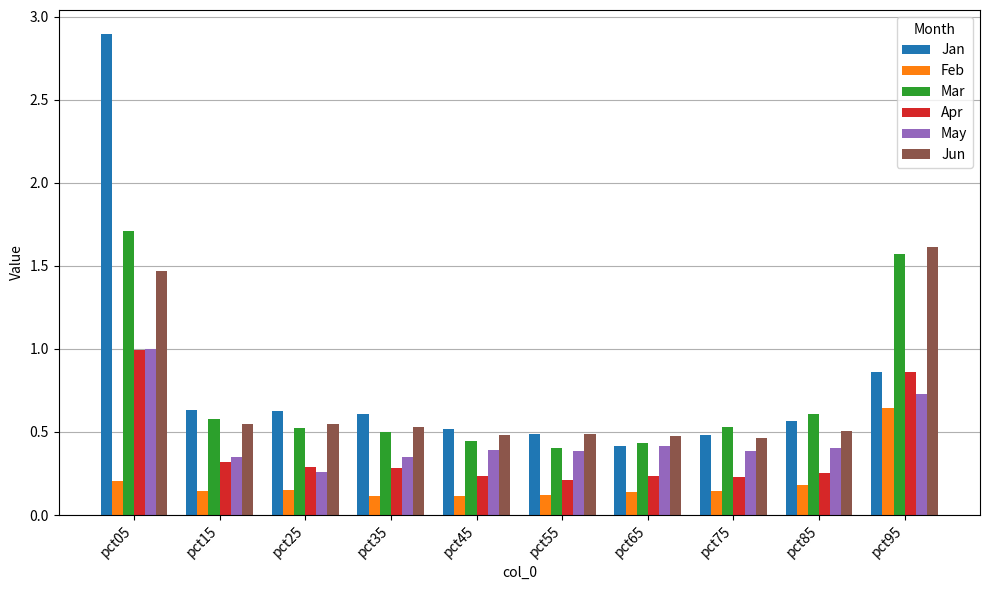

At which category is the sum across all series the highest?

pct05